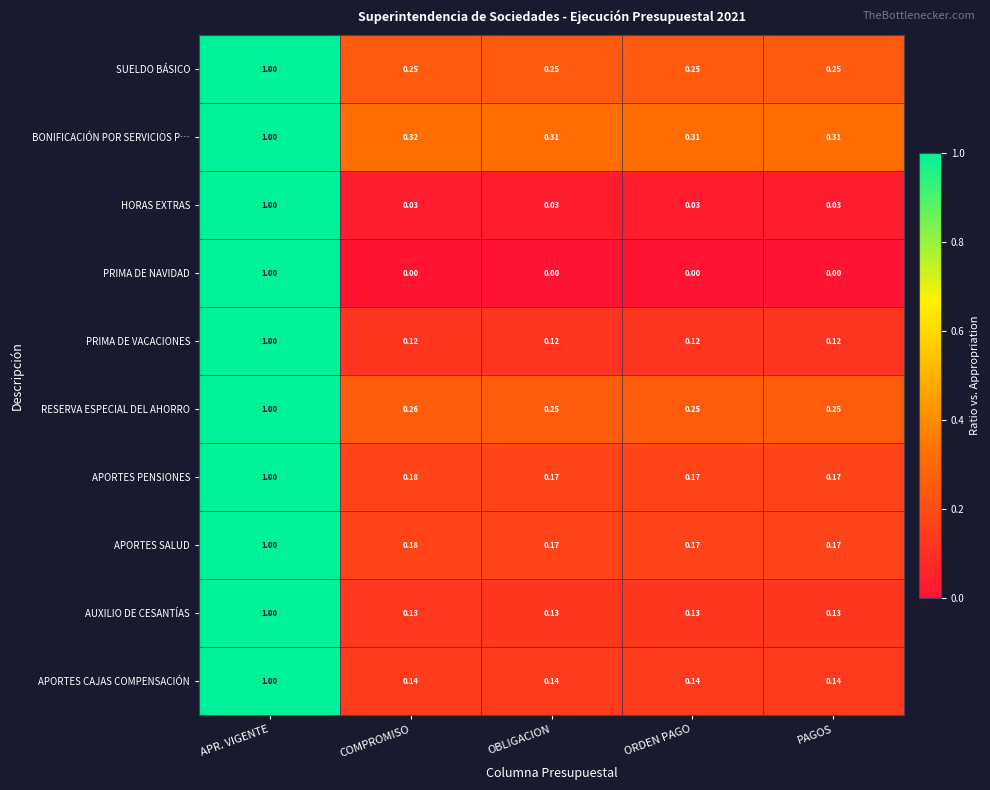

At which category is the sum across all series the highest?

APR. VIGENTE